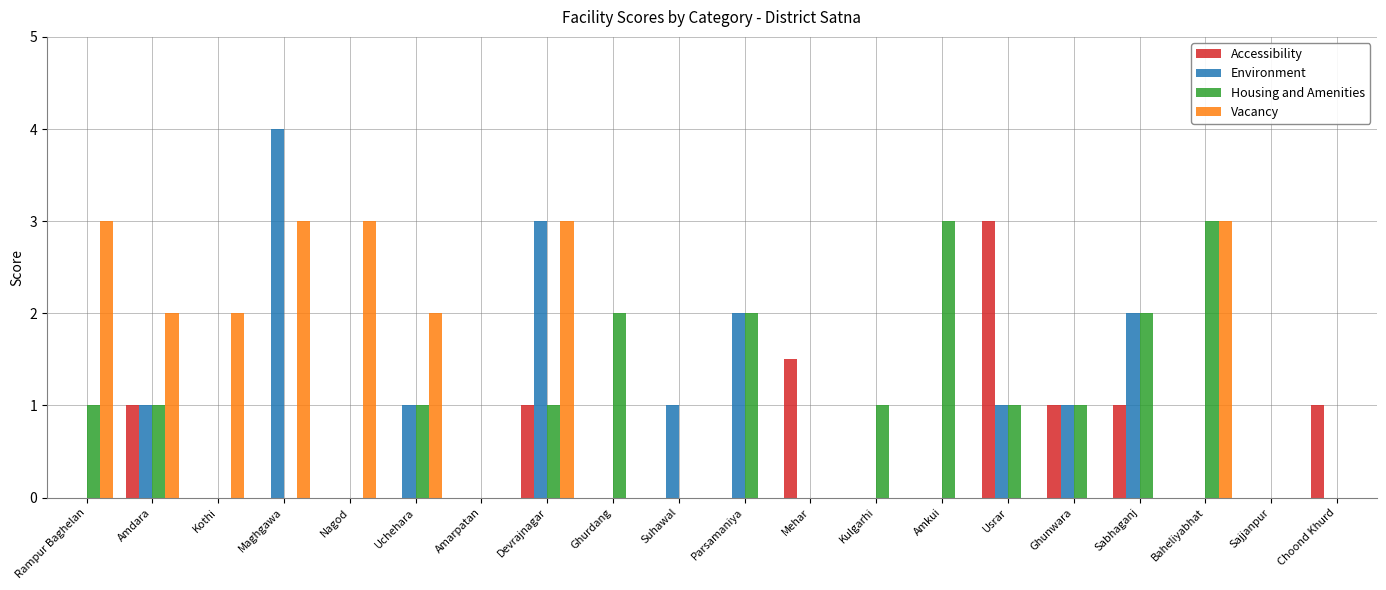

What is the sum of the Housing and Amenities values at Amkui and Sajjanpur?

3.0